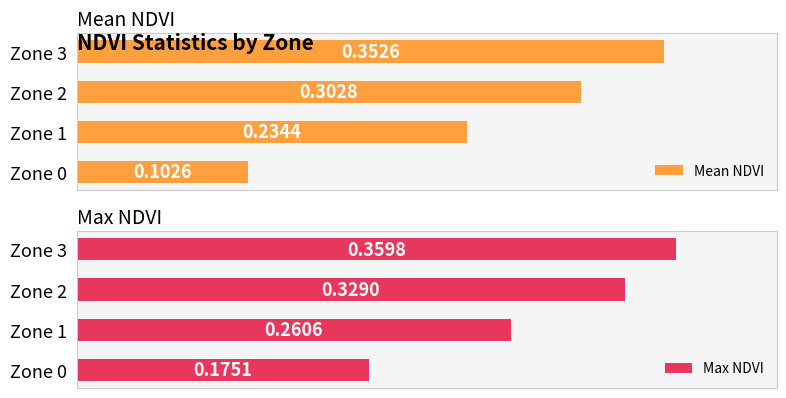

List the labels in order of Mean NDVI value, largest first.

Zone 3, Zone 2, Zone 1, Zone 0